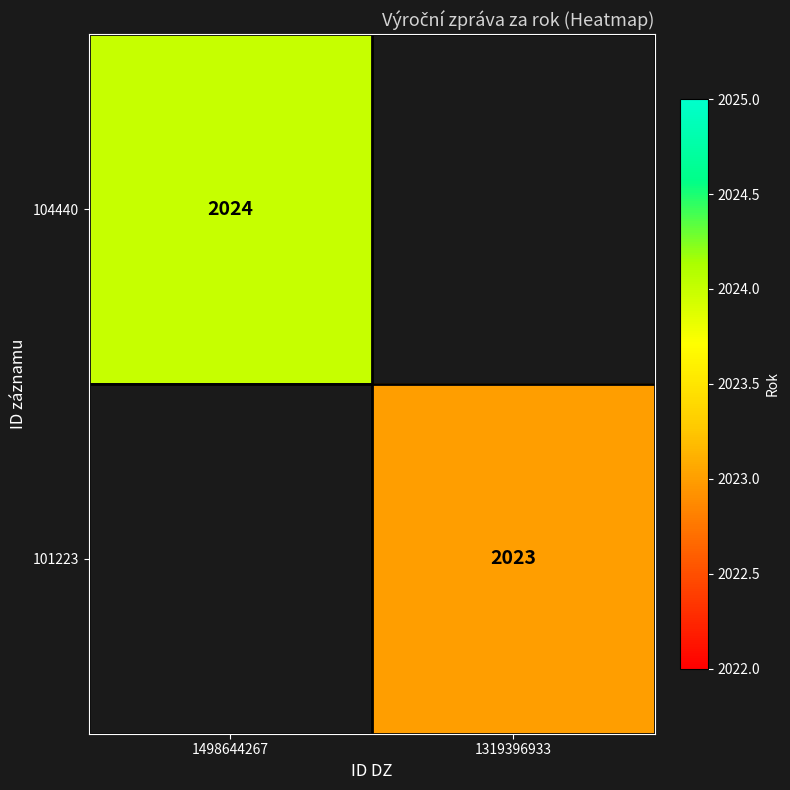

The 104440 series shows 2024 at 1498644267. True or false?

True